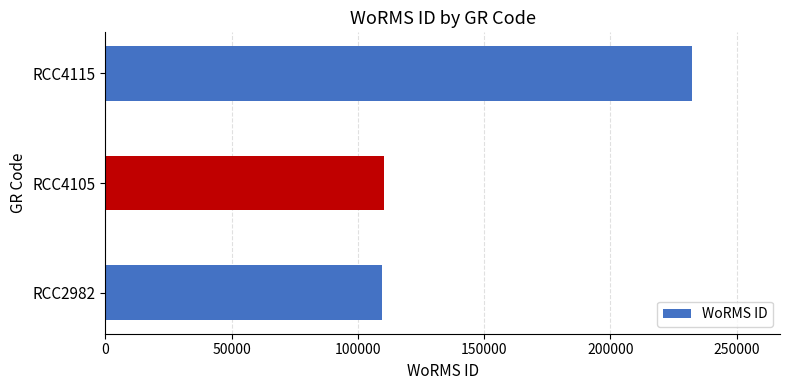

What is the average value?

150725